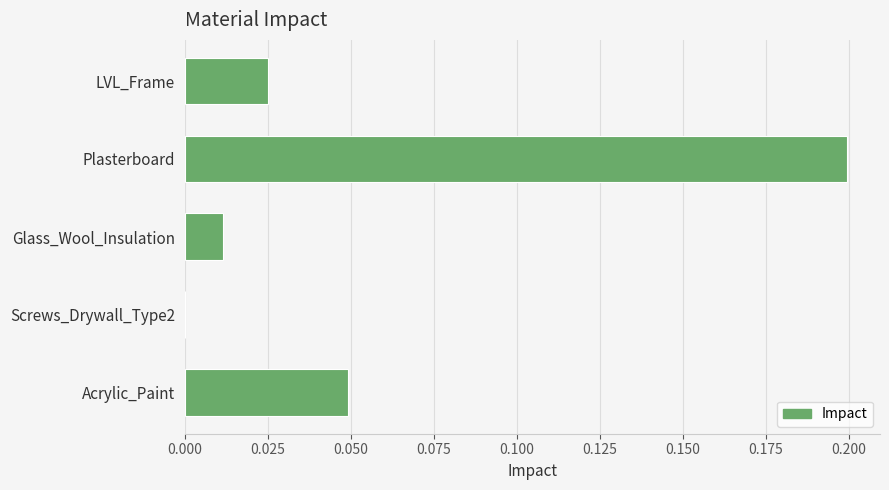

Is it true that the value at Screws_Drywall_Type2 is 0.1?

False